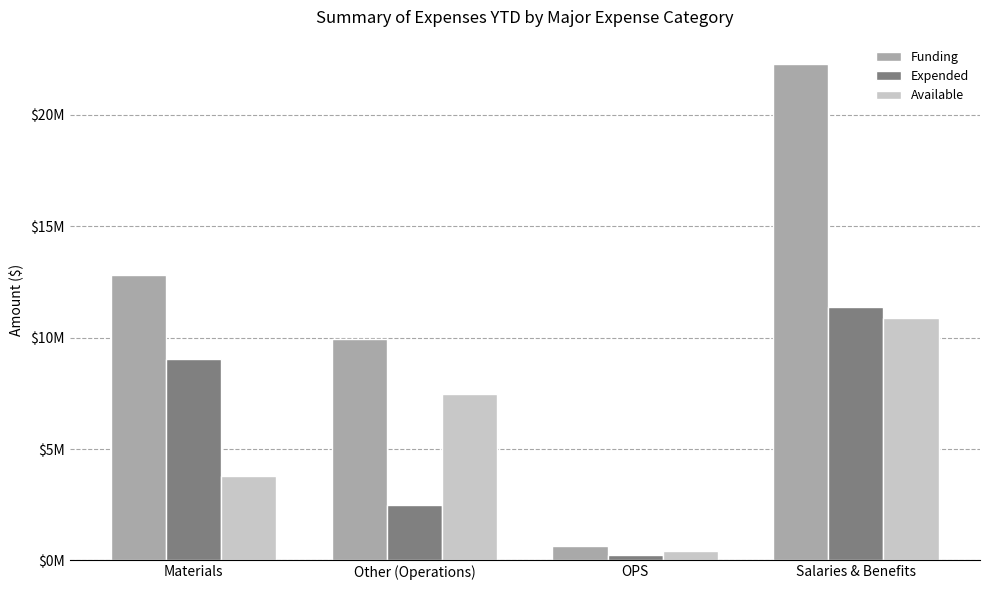

Which label corresponds to the largest value in the chart?

Salaries & Benefits